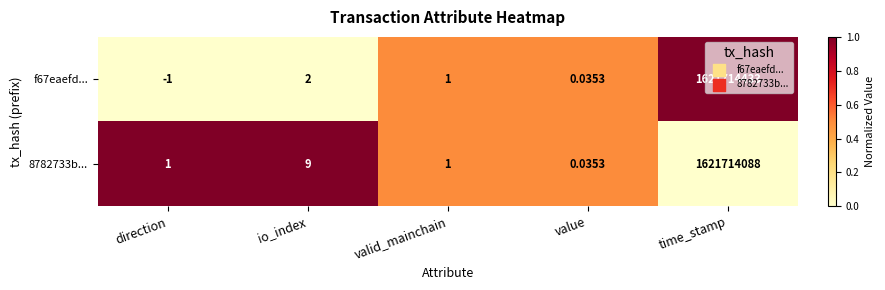

Where is 8782733b... nearest to the value 810857044?

io_index